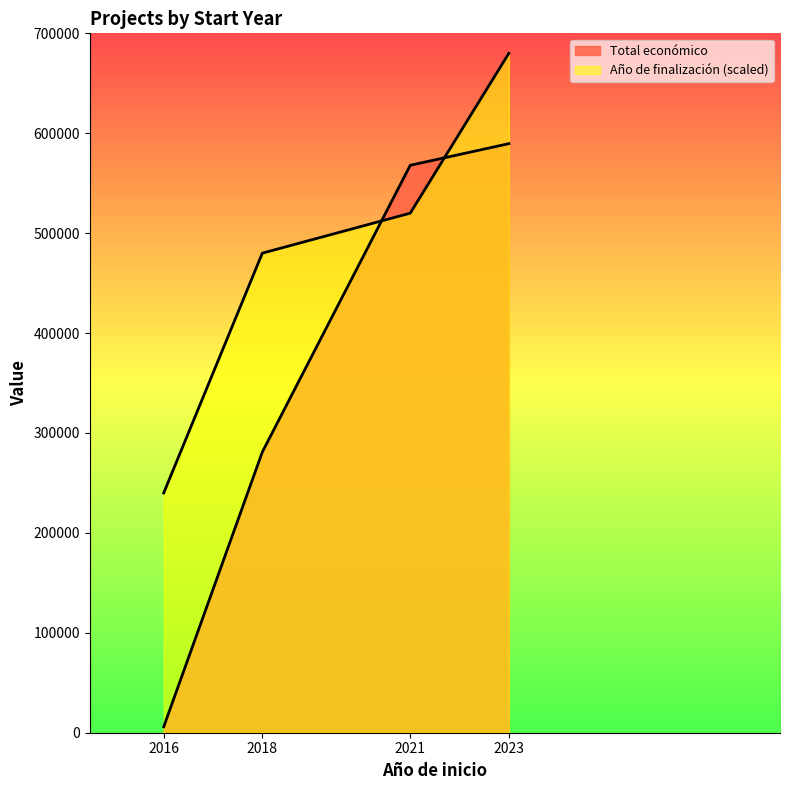

Rank the series at 2021 from lowest to highest value.

Año de finalización, Total económico